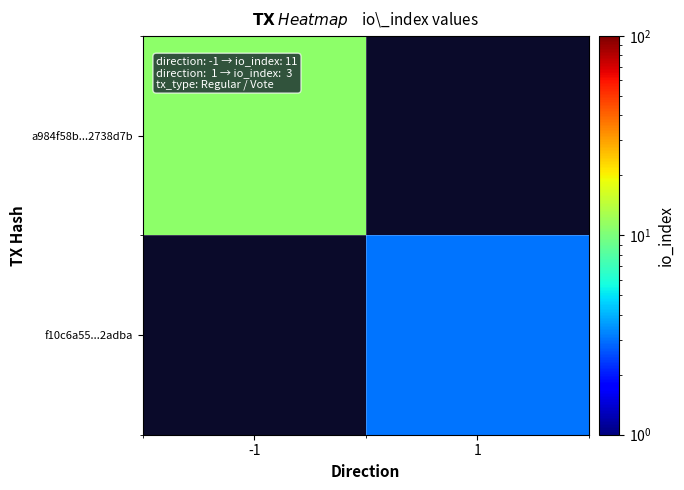

Which series has the largest range (max minus min)?

a984f58b...2738d7b